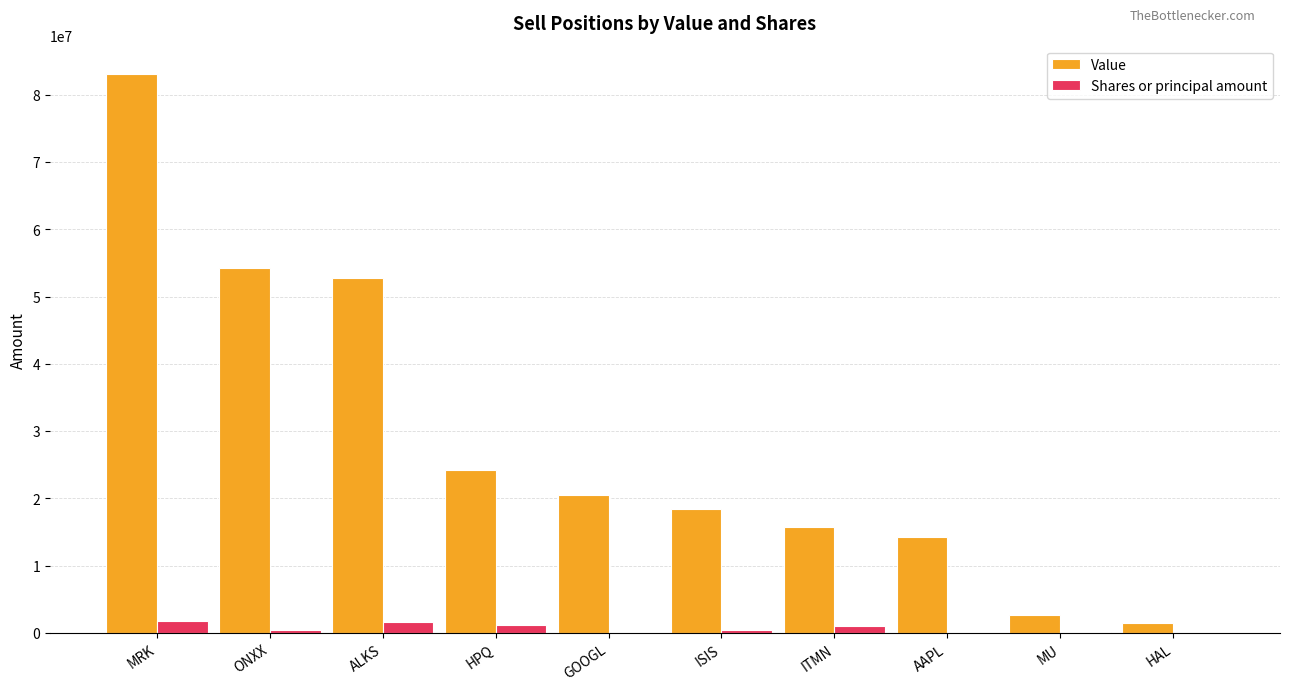

At which label does Value reach its peak?

MRK